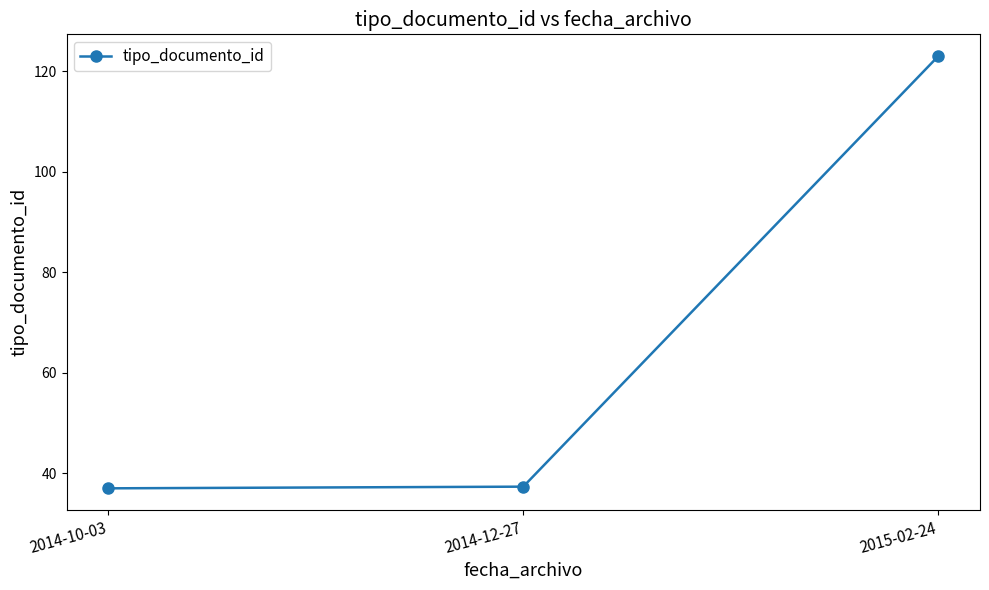

What is the change in value from 2014-10-03 to 2015-02-24?

+86.0